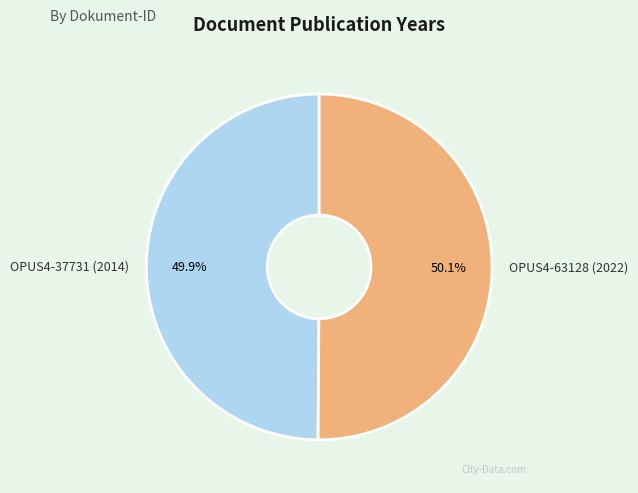

Is there a majority slice in this chart?

Yes